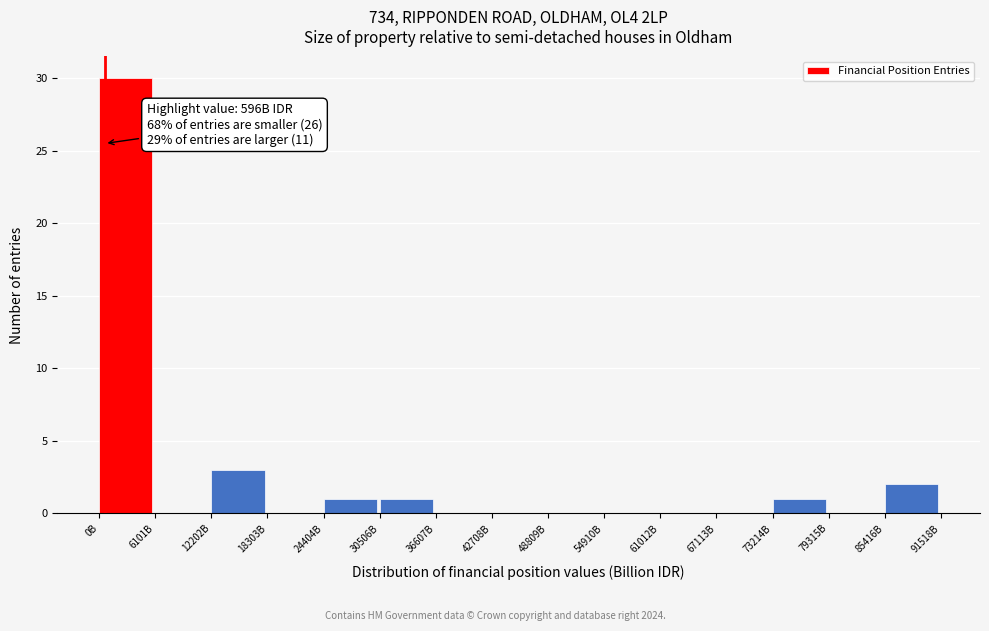

Reading right to left, what are all the values shown in this chart?

85416B=2	79315B=0	73214B=1	67113B=0	61012B=0	54910B=0	48809B=0	42708B=0	36607B=0	30506B=1	24404B=1	18303B=0	12202B=3	6101B=0	0B=30